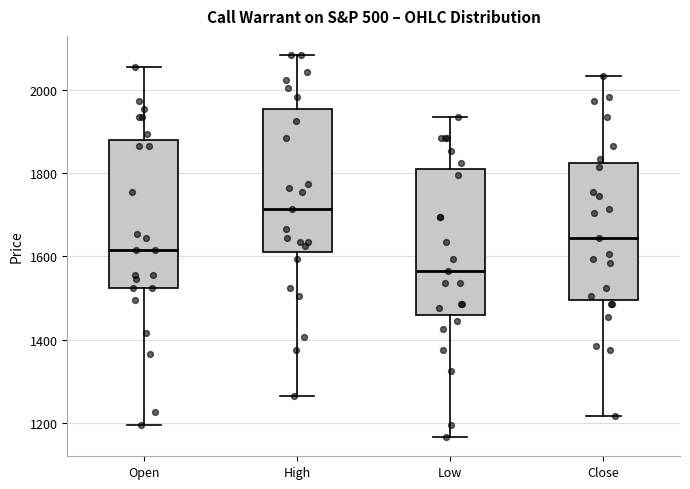

Where is the upper edge of the box for Low on the y-axis? The values are not printed on the chart, so give them approximately, as read against the axis.

1820